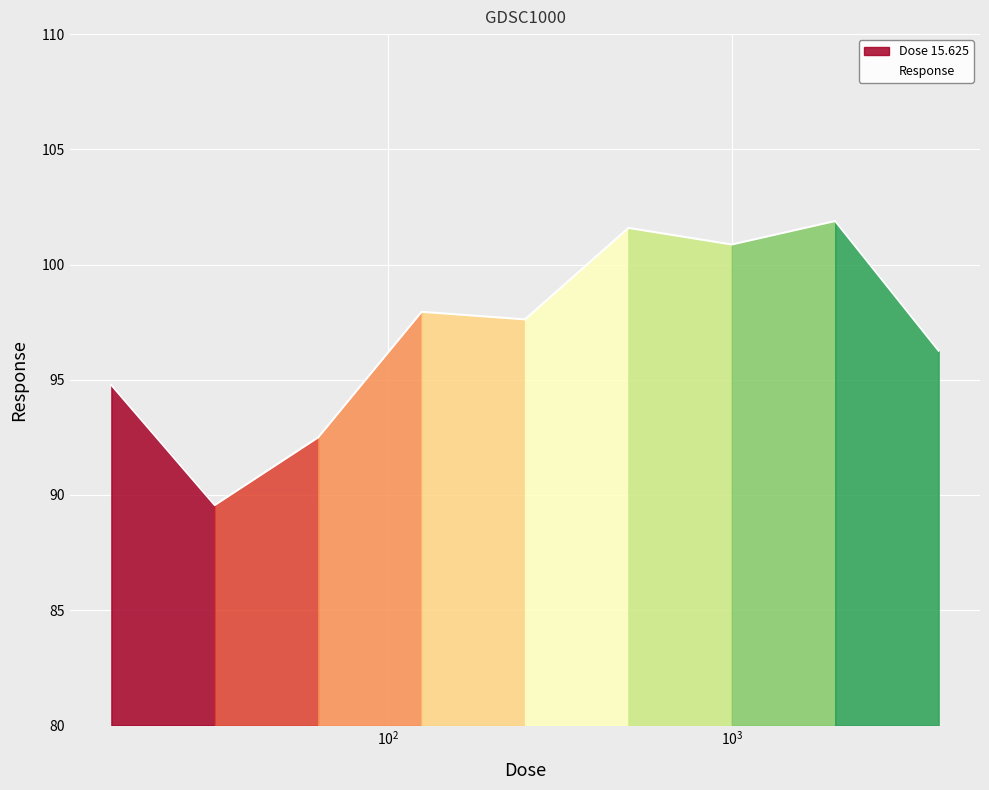

What position from the left is 4000.0?

9